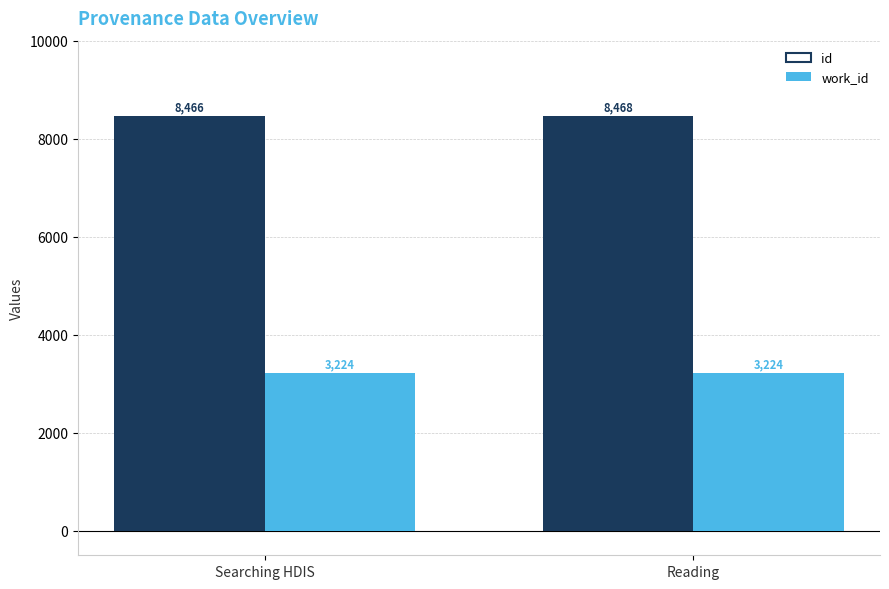

True or false: id has a value of 8466 at Searching HDIS.

True